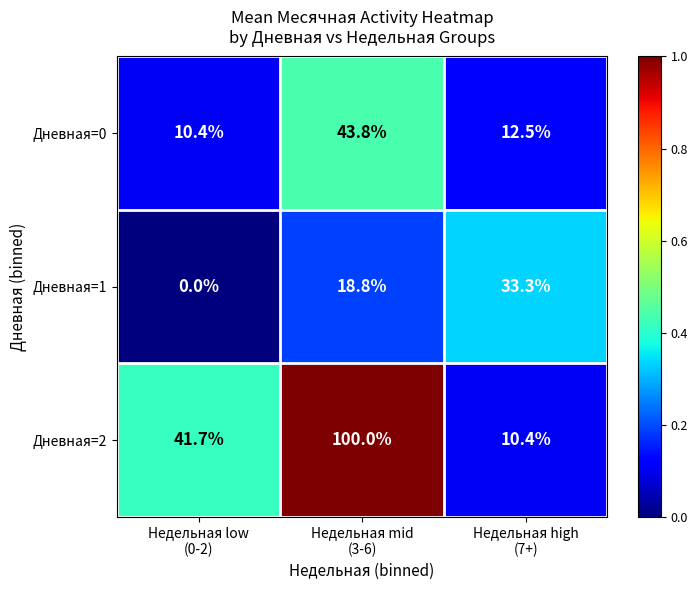

Which series has the widest spread of values?

Дневная=2